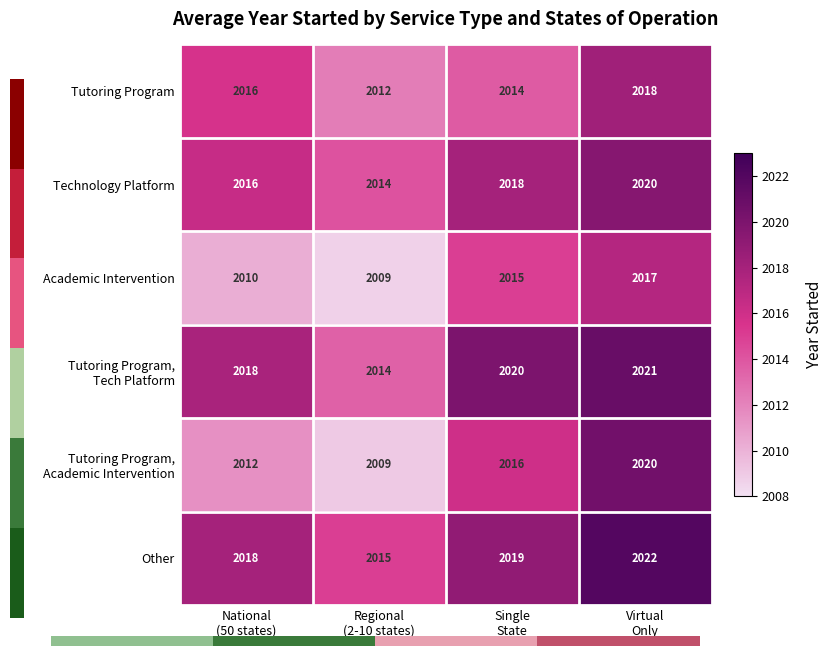

What is the greatest value displayed?

2022